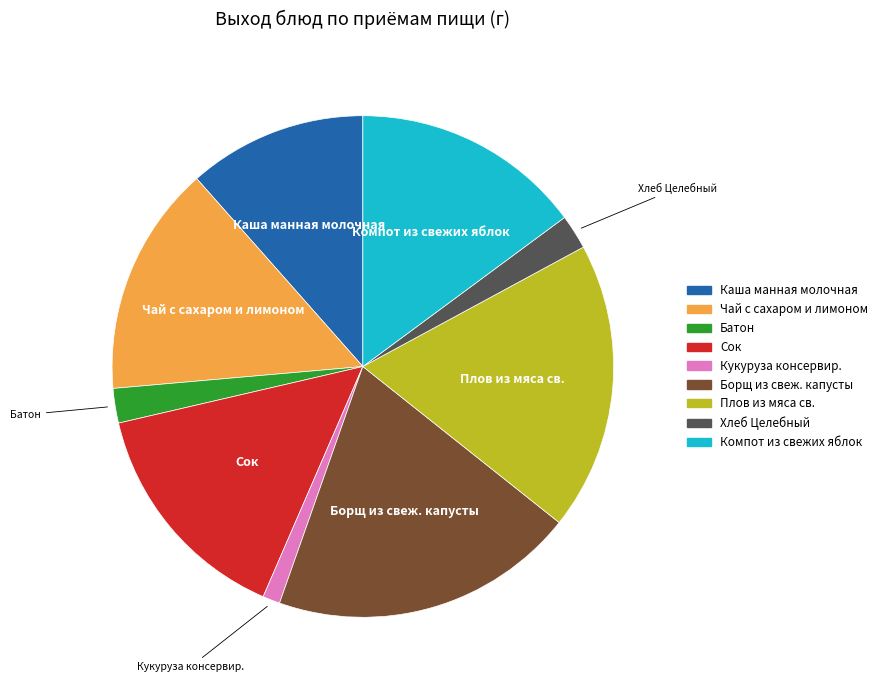

Is it true that Хлеб Целебный is 2% of the pie?

True